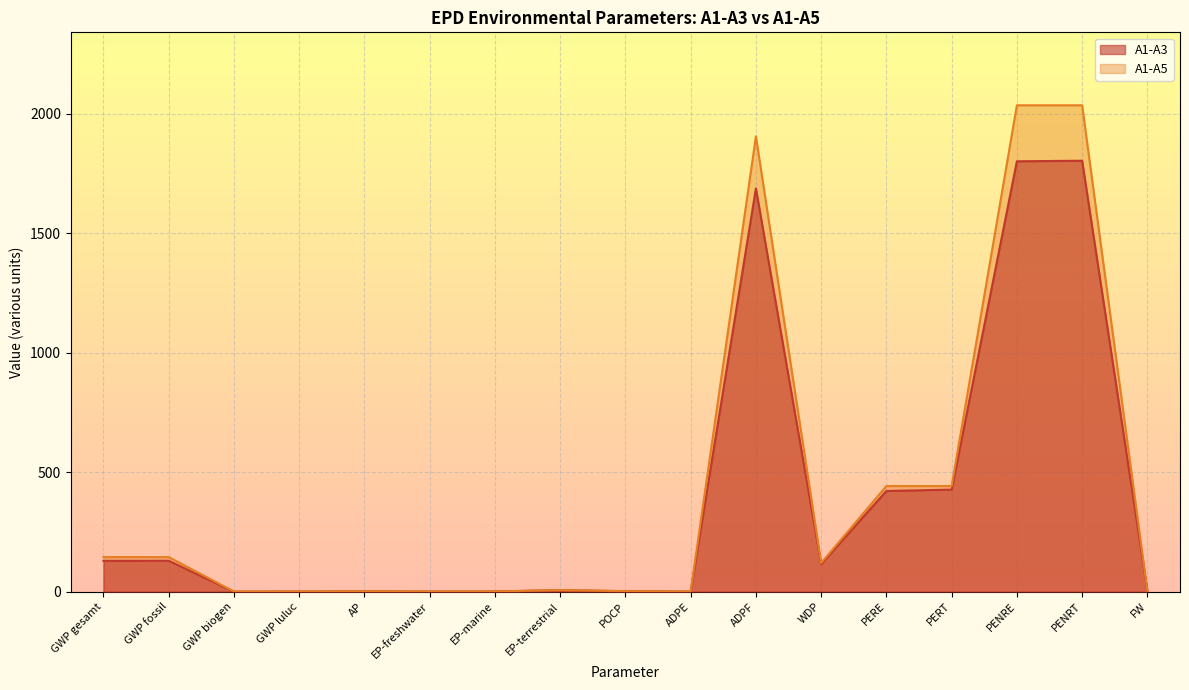

Is it true that A1-A3 equals 5.8 at EP-terrestrial?

True